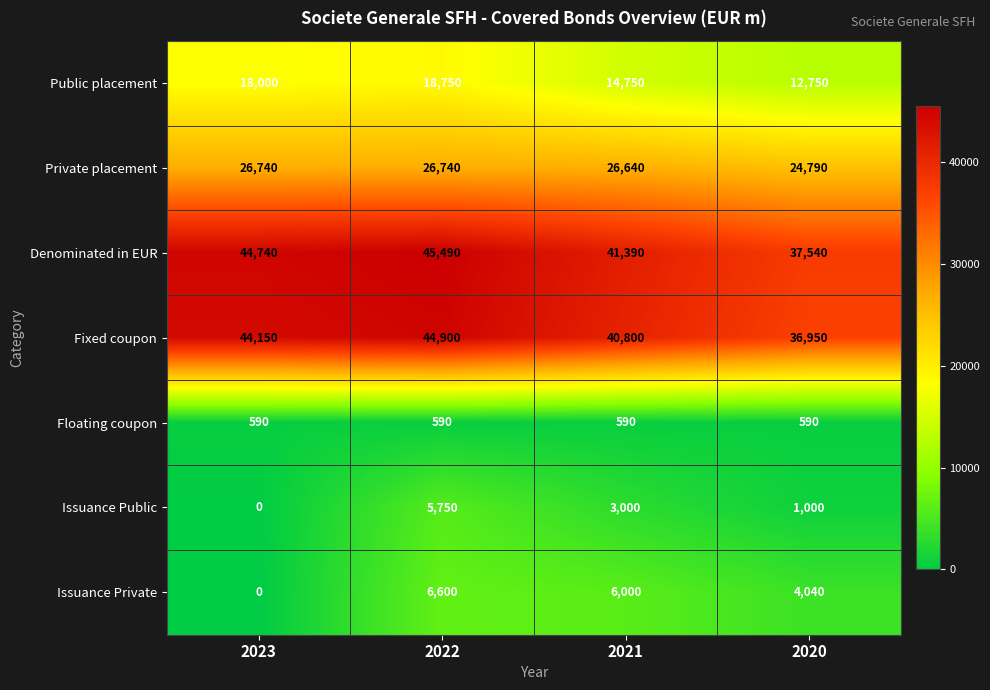

What is the sum of all Issuance Private values?

16640